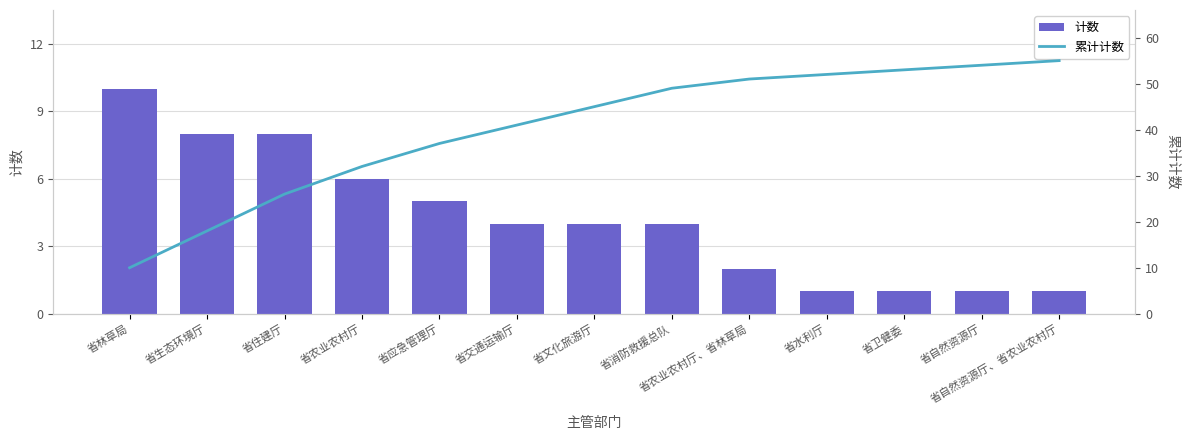

The 计数 series shows 2 at 省水利厅. True or false?

False